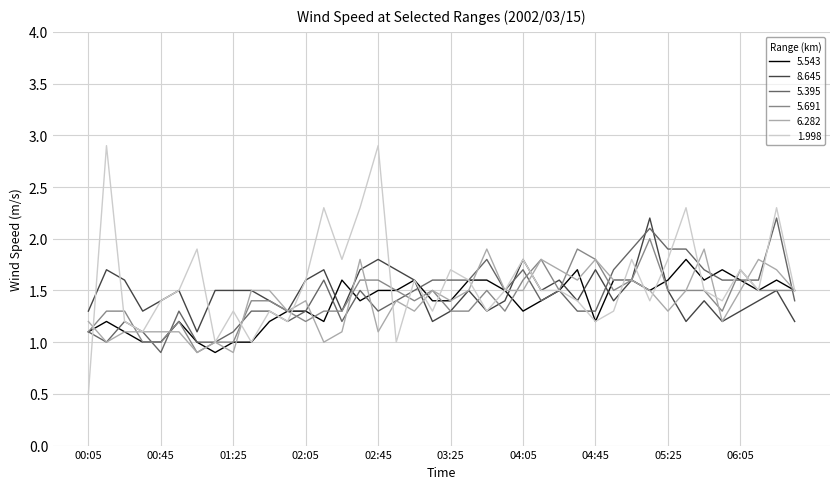

Which series has the largest range (max minus min)?

1.998